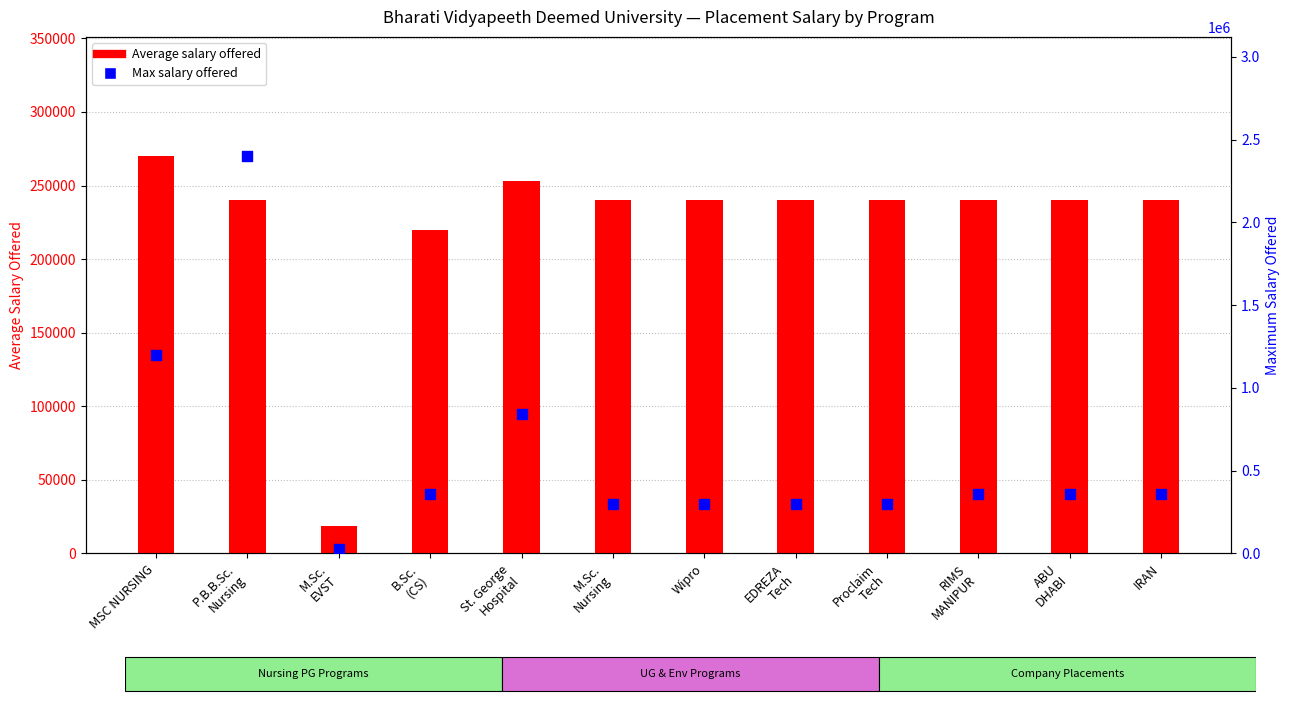

Which series reaches the maximum Y coordinate?

Max salary offered